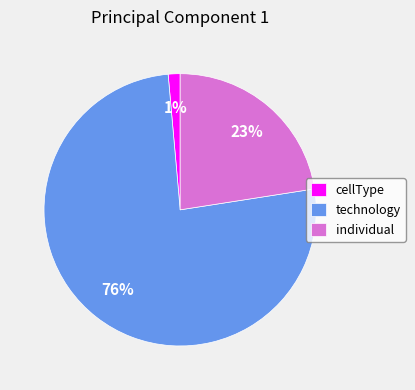

To the nearest percent, what is the difference between the largest and smallest slice percentages?

75%